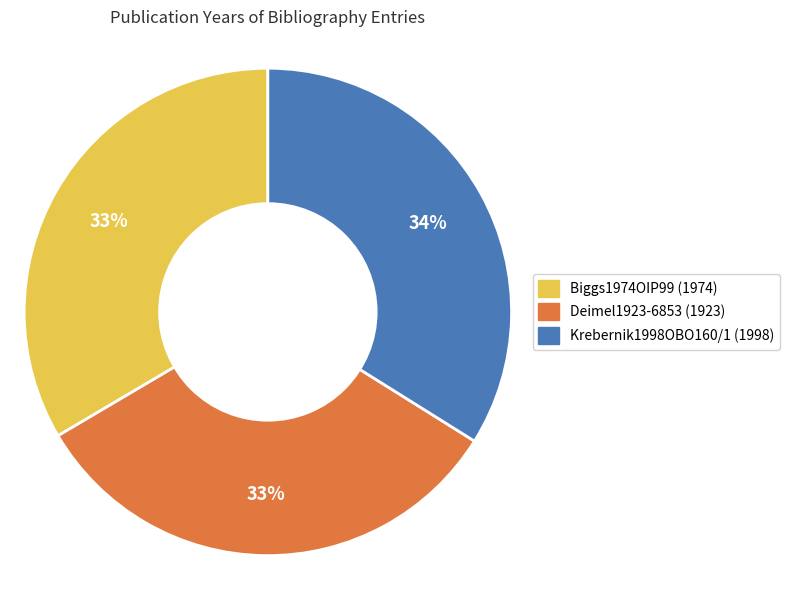

Is there a majority slice in this chart?

No